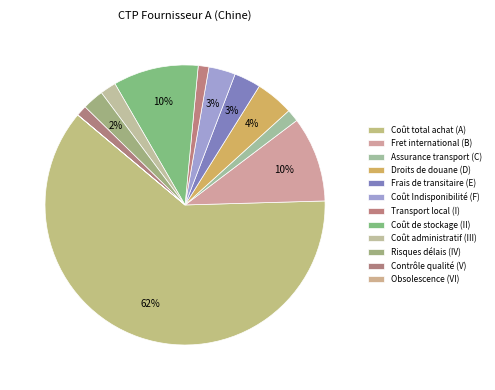

Does Obsolescence (VI) represent more than half of the total?

No